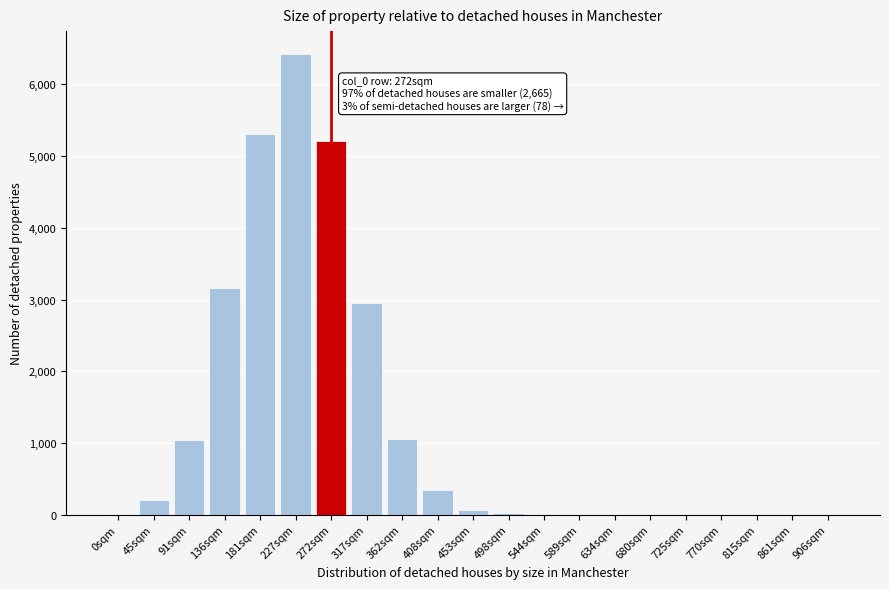

The chart shows a value of 5209 at 272sqm. True or false?

True